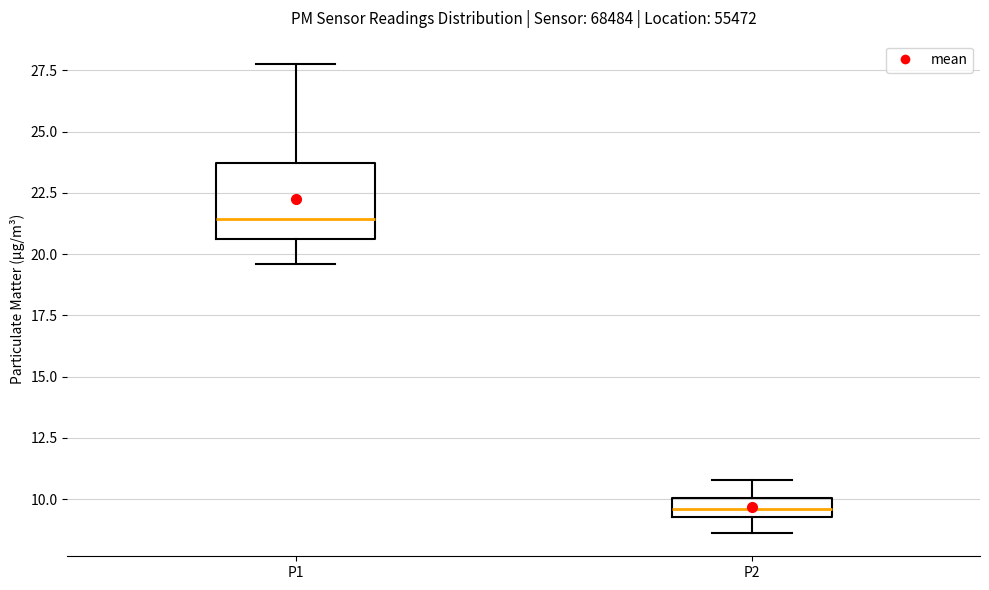

Where does the upper whisker of the box for P1 end on the y-axis? The values are not printed on the chart, so give them approximately, as read against the axis.

28.0